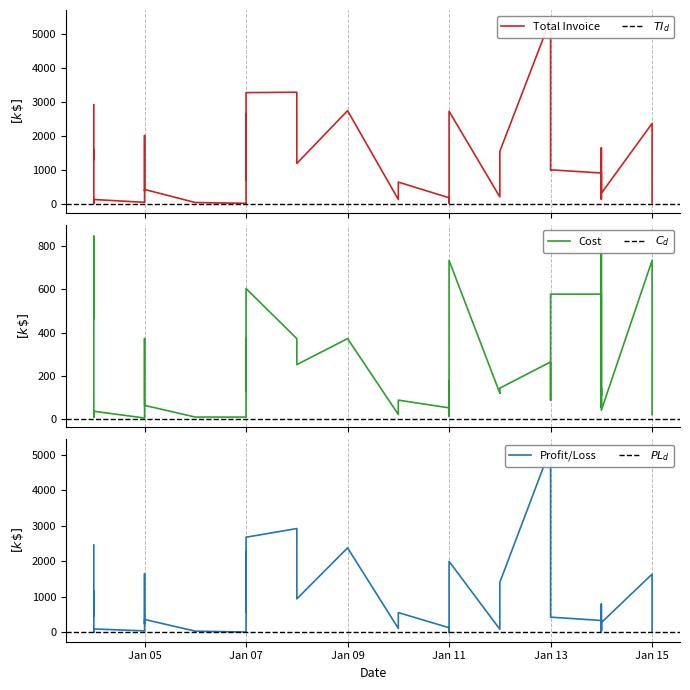

Which has a higher value, Jan 07 or Jan 13?

Jan 07